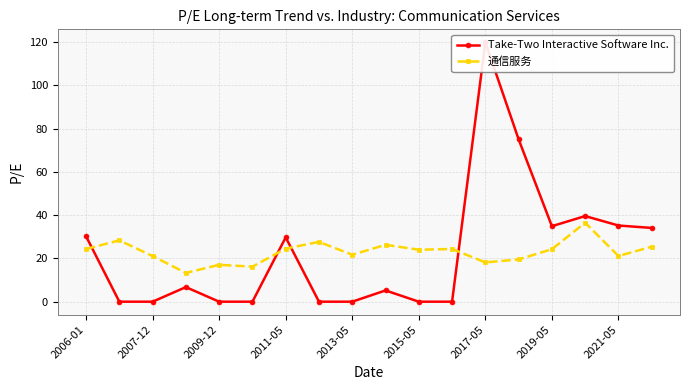

What is the approximate value of 通信服务 at 2021-05?

21.1